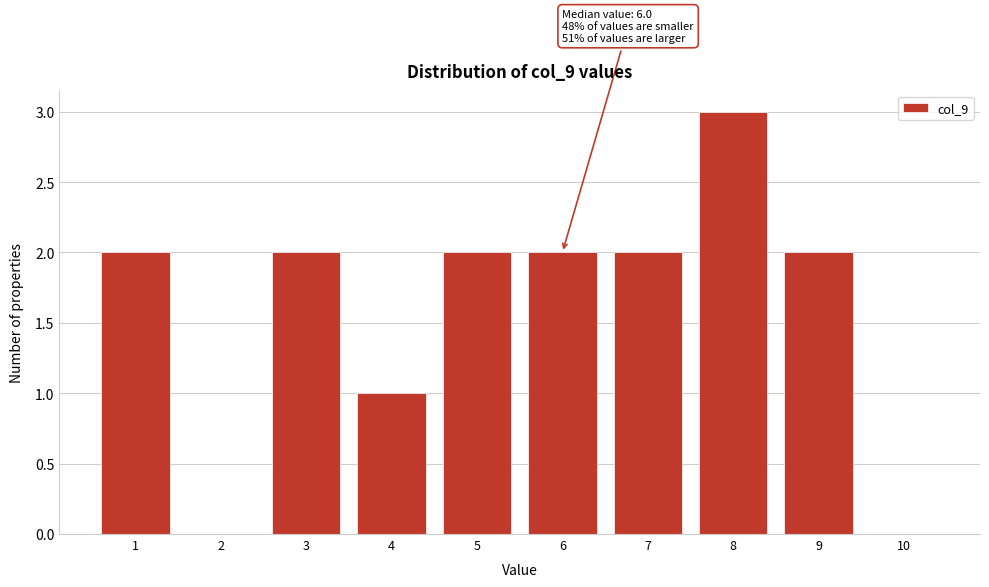

Reading left to right, list all the values displayed in this chart.

1=2	2=0	3=2	4=1	5=2	6=2	7=2	8=3	9=2	10=0